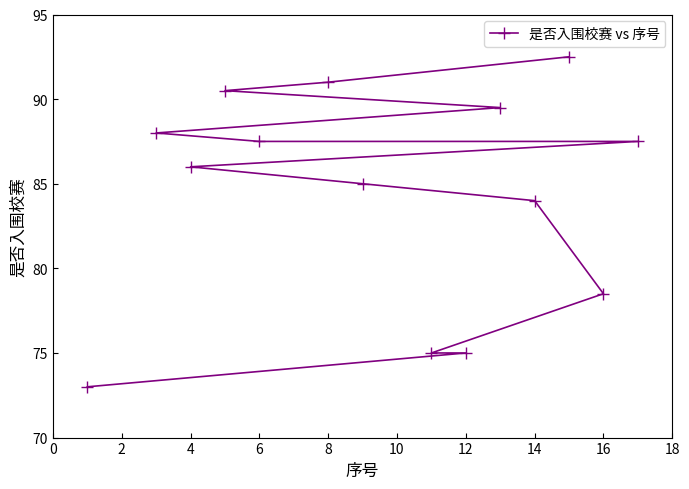

Reading left to right, transcribe all the data shown in this chart.

73.0	88.0	86.0	90.5	87.5	91.0	85.0	75.0	75.0	89.5	84.0	92.5	78.5	87.5